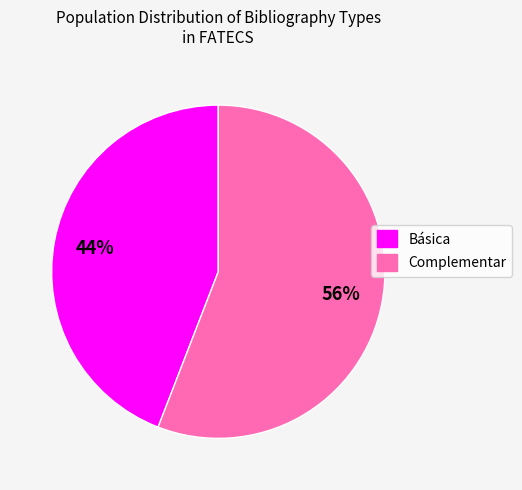

Does Básica represent more than half of the total?

No